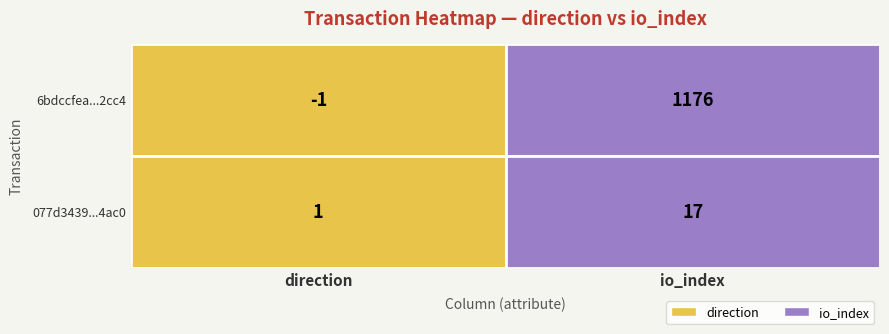

Which category has the lowest value in the 6bdccfea846b83530c5ad7fff46b62241aa2cc4 series?

direction